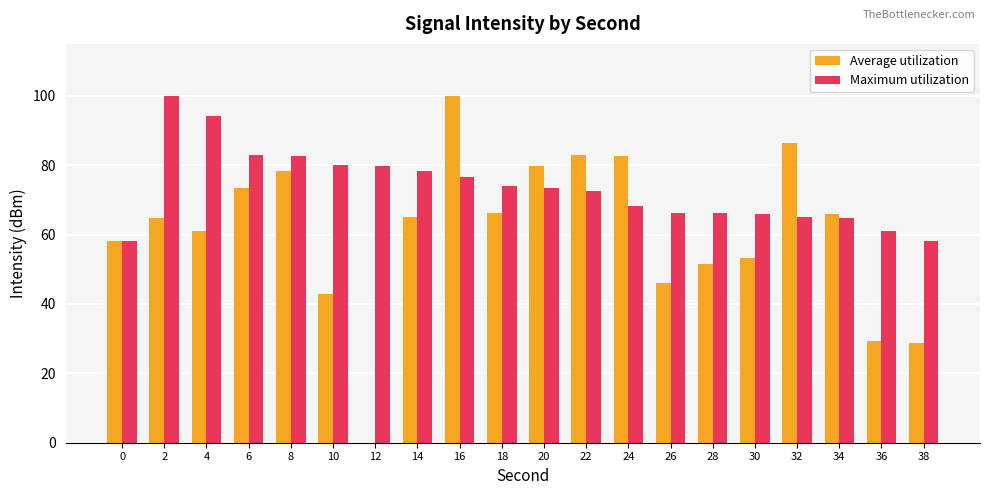

What are all the series names shown in the legend?

Average utilization, Maximum utilization